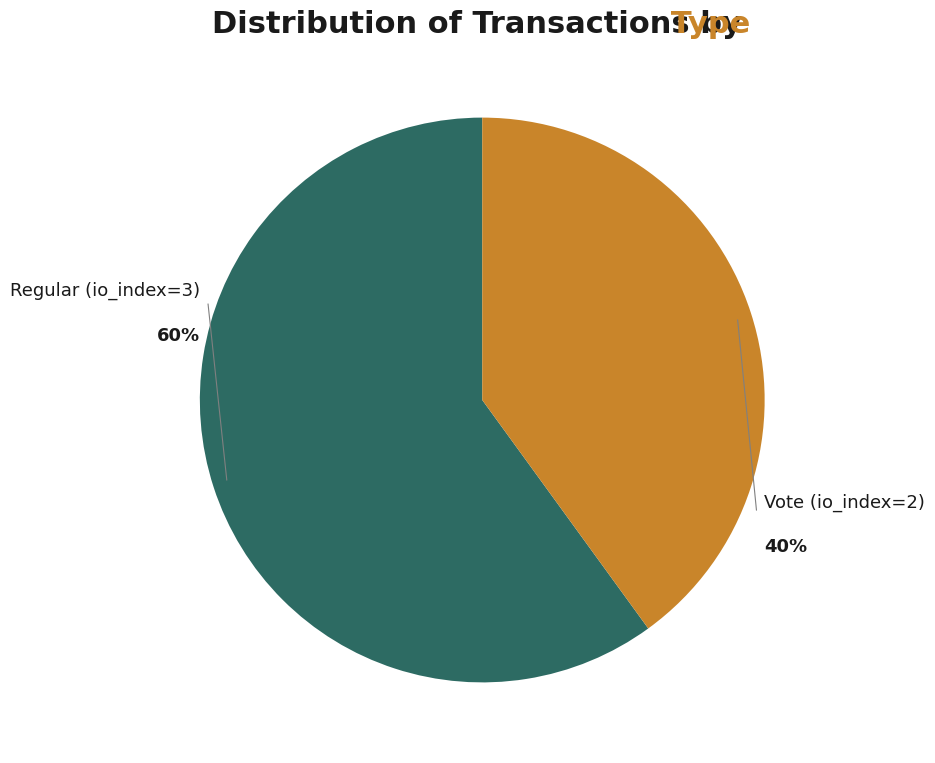

Which slice represents more than half of the pie?

Regular (io_index=3)